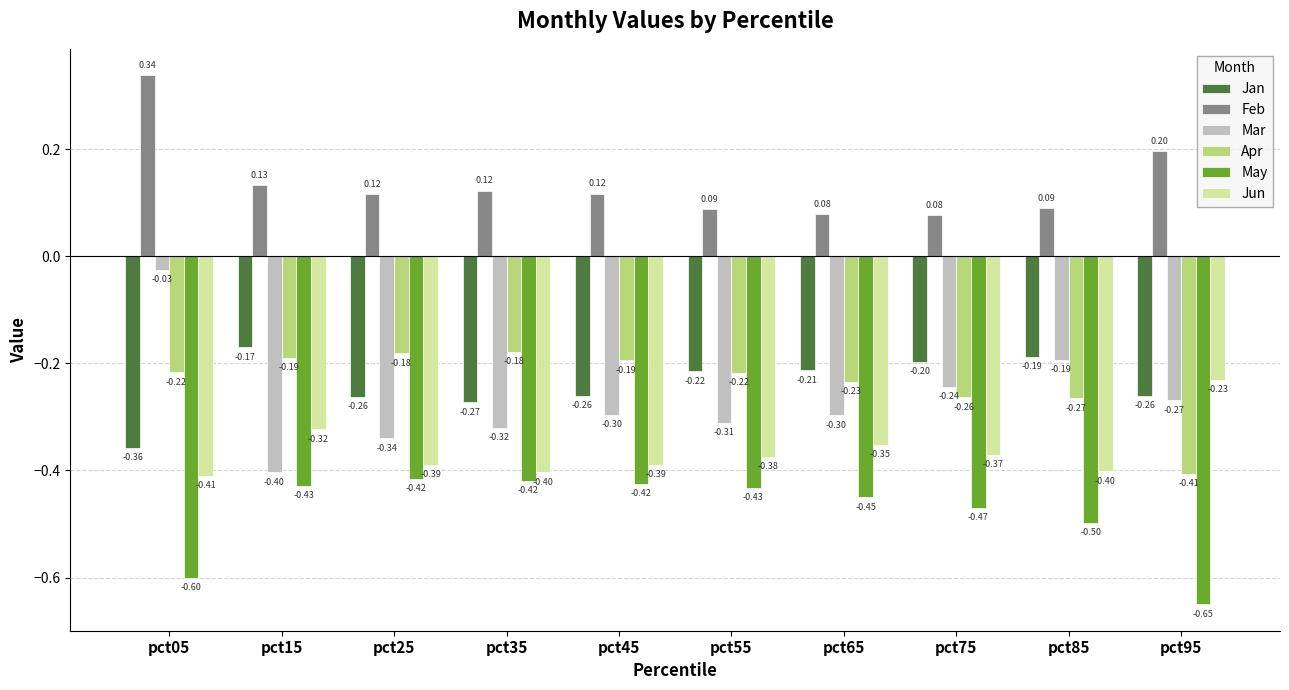

What is the total value across all series at pct65?

-1.5